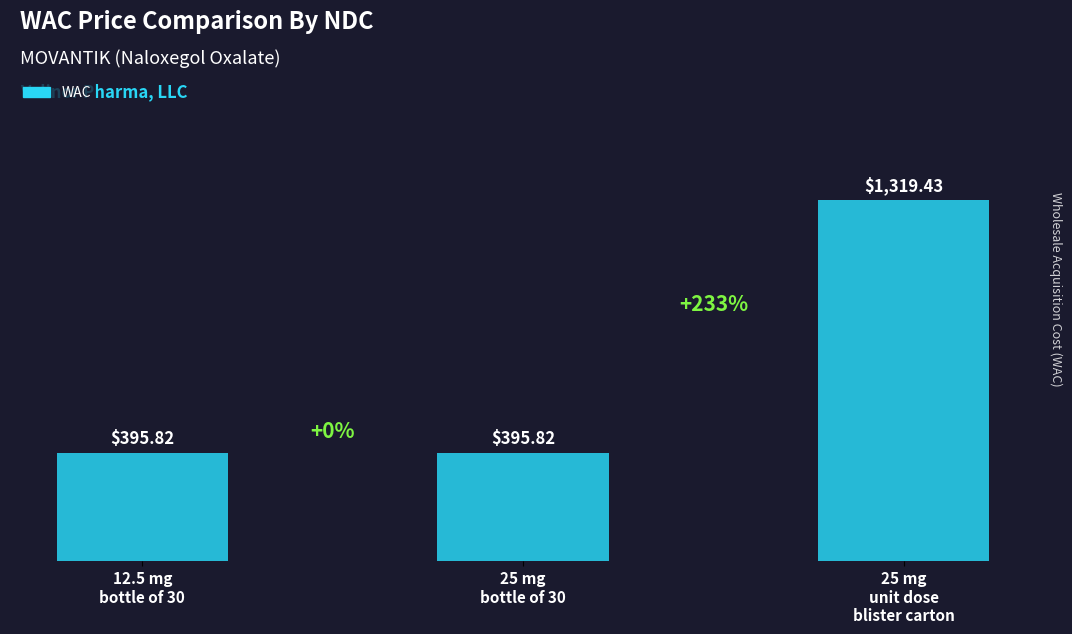

Reading left to right, transcribe all the data shown in this chart.

12.5 mg
bottle of 30=395.8	25 mg
bottle of 30=395.8	25 mg
unit dose
blister carton=1319.4